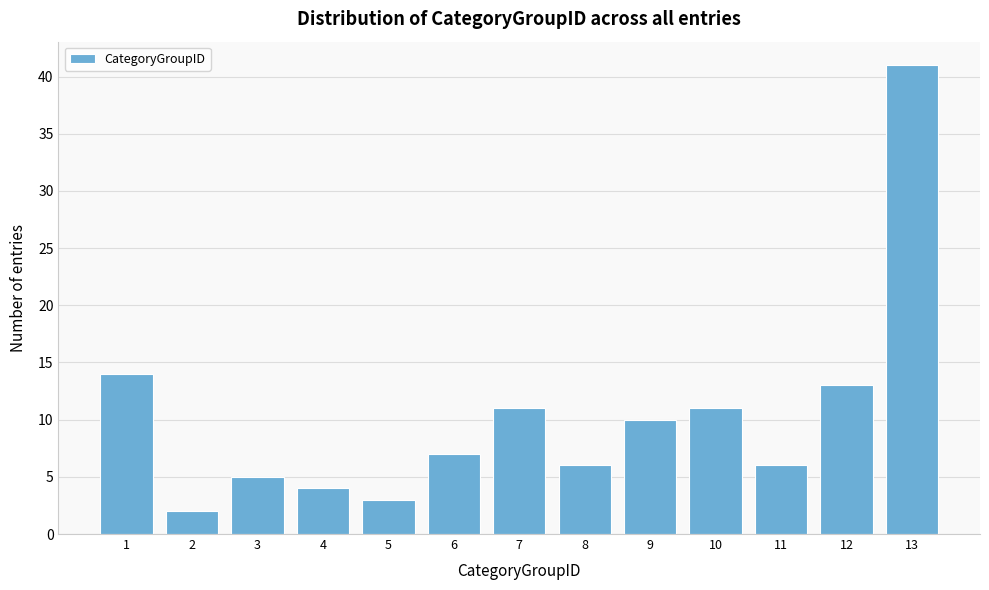

Reading left to right, list all the values displayed in this chart.

1=14	2=2	3=5	4=4	5=3	6=7	7=11	8=6	9=10	10=11	11=6	12=13	13=41